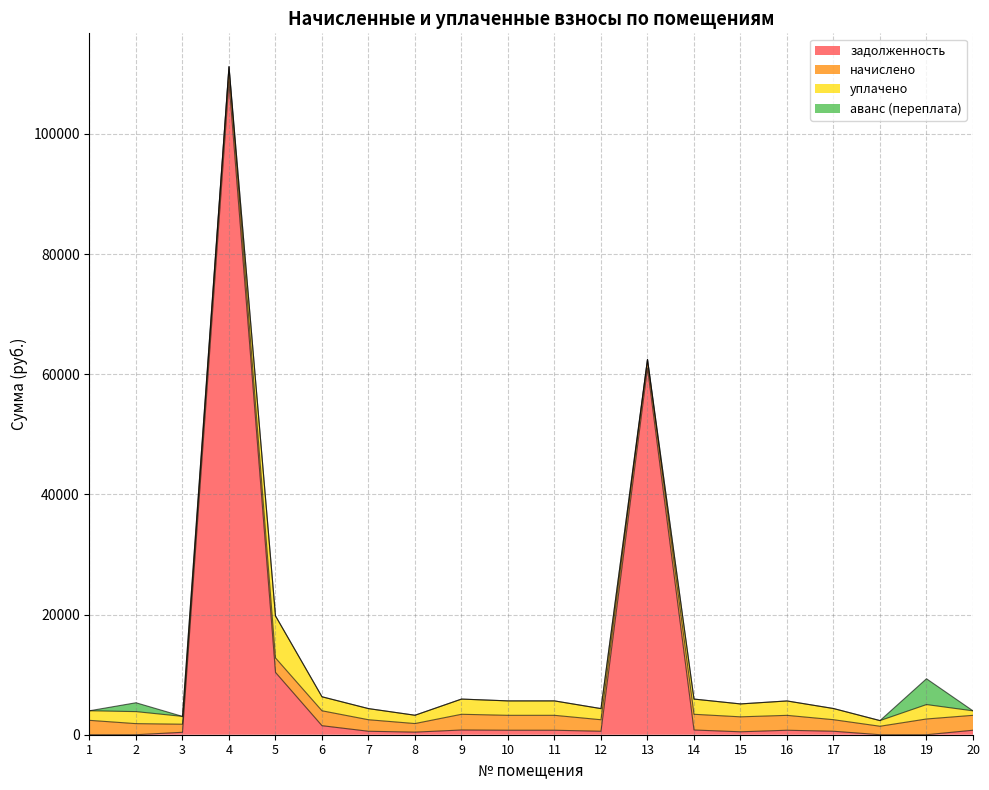

What is the difference between the highest and lowest values at 10?

2483.3